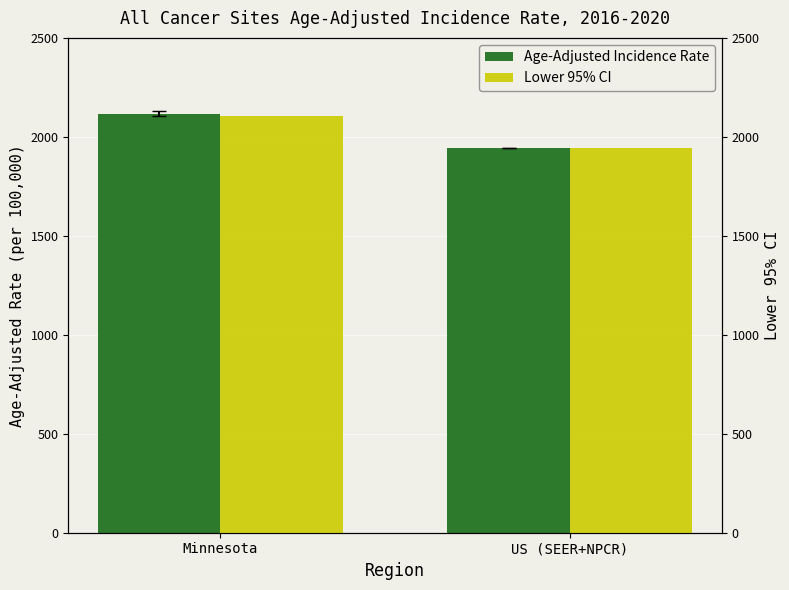

Reading left to right, extract all data points from this chart.

Age-Adjusted Incidence Rate: 2116.9	1944.4
Lower 95% CI: 2103.1	1942.6